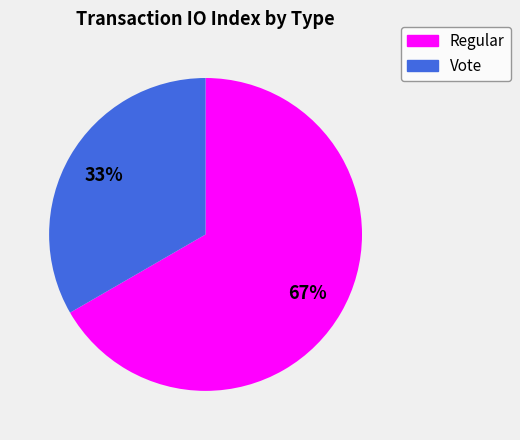

Is the sum of Regular and Vote greater than half?

Yes